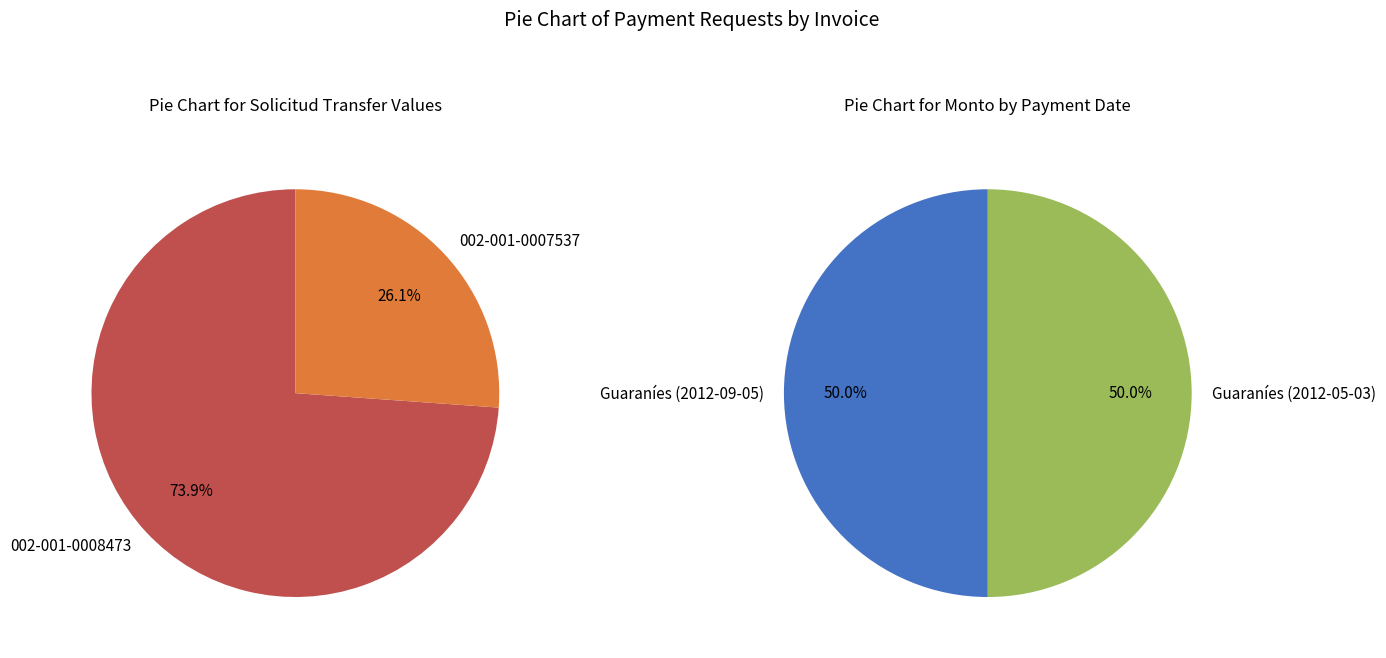

Is the sum of Solicitud 31834 (nro_factura: 002-001-0007537) and Solicitud 89995 (nro_factura: 002-001-0008473) greater than half?

Yes